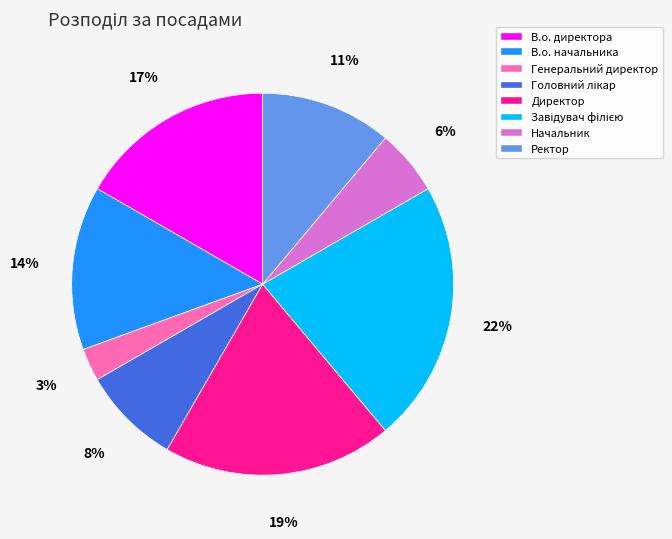

Is there any slice that represents more than half of the pie?

No